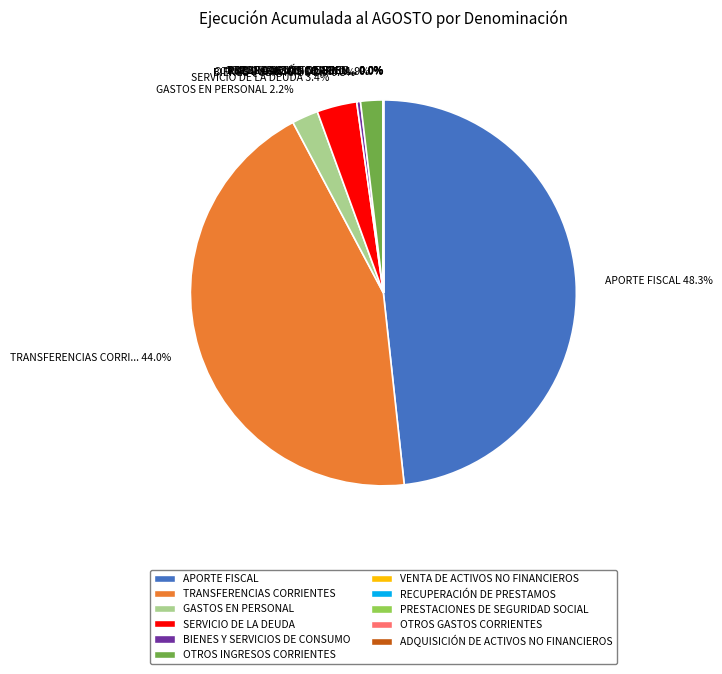

To the nearest percent, what portion does APORTE FISCAL represent?

48%